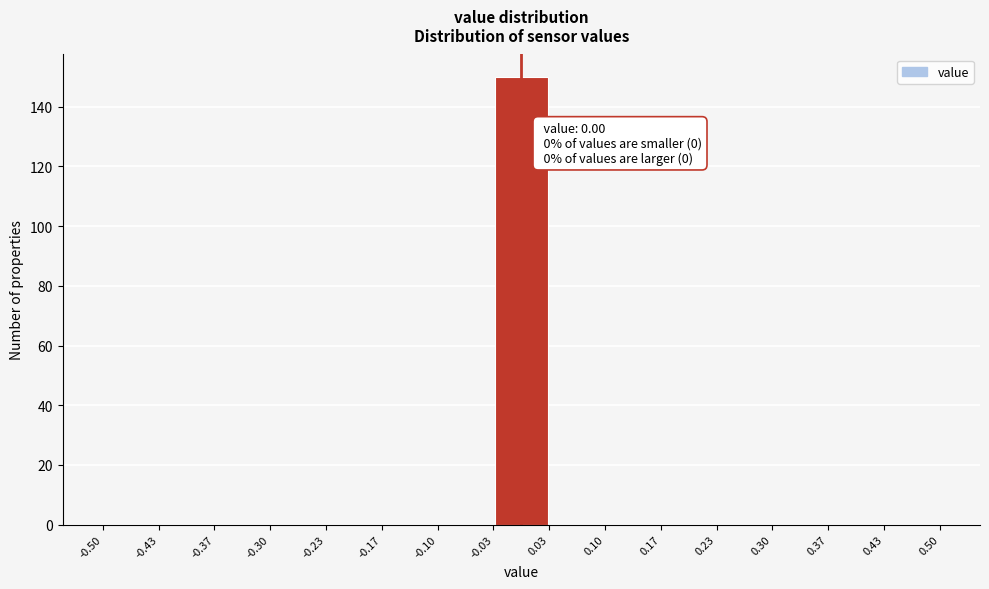

Over which range of the x-axis is the bar tallest?

-0.03 to 0.03